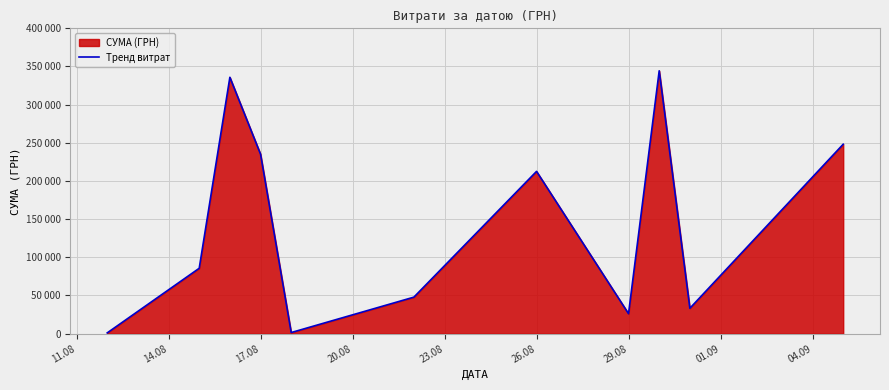

The chart shows a value of 21745.4 at 9. True or false?

False